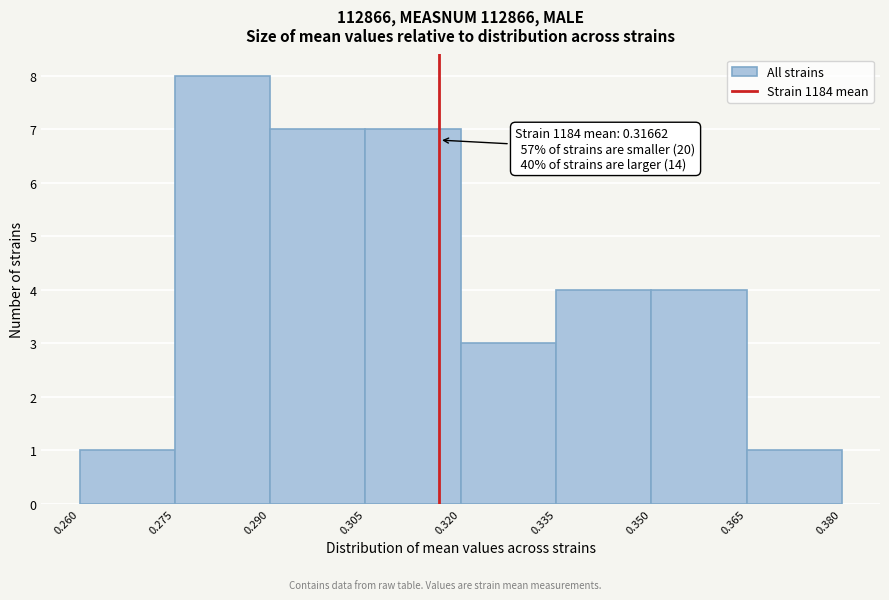

Over which range of the x-axis is the bar tallest?

0.275 to 0.290